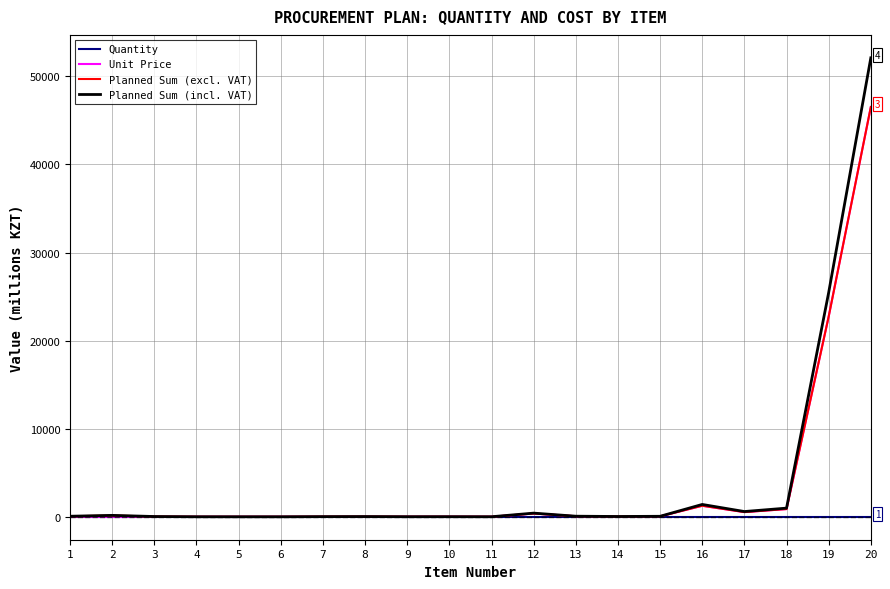

Which series has the largest range (max minus min)?

Planned Sum (incl. VAT)